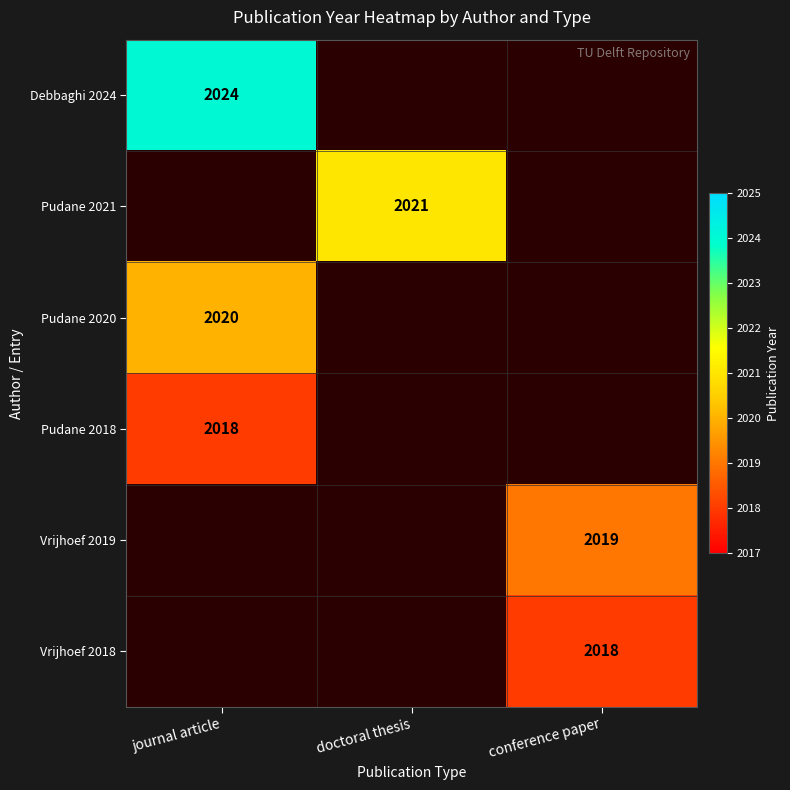

The Vrijhoef 2019 series shows 3333 at conference paper. True or false?

False